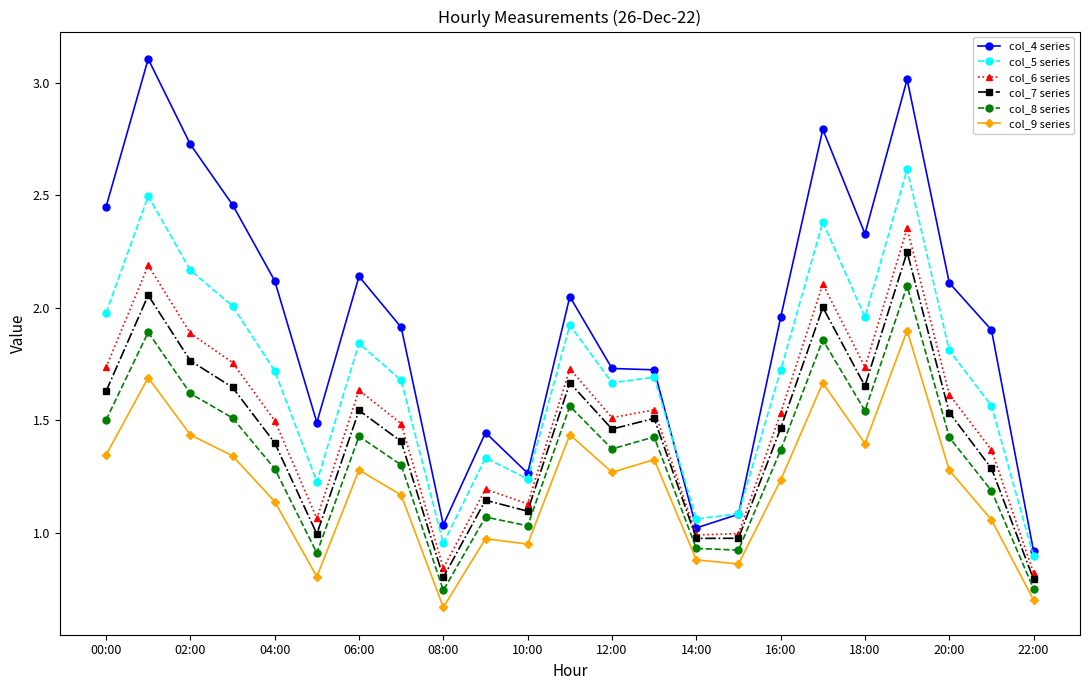

True or false: col_6 series has more than 0 interior local peaks.

True